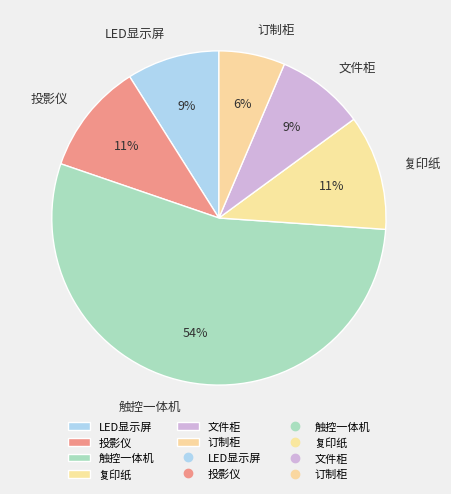

Is it true that 复印纸 is 11% of the pie?

True